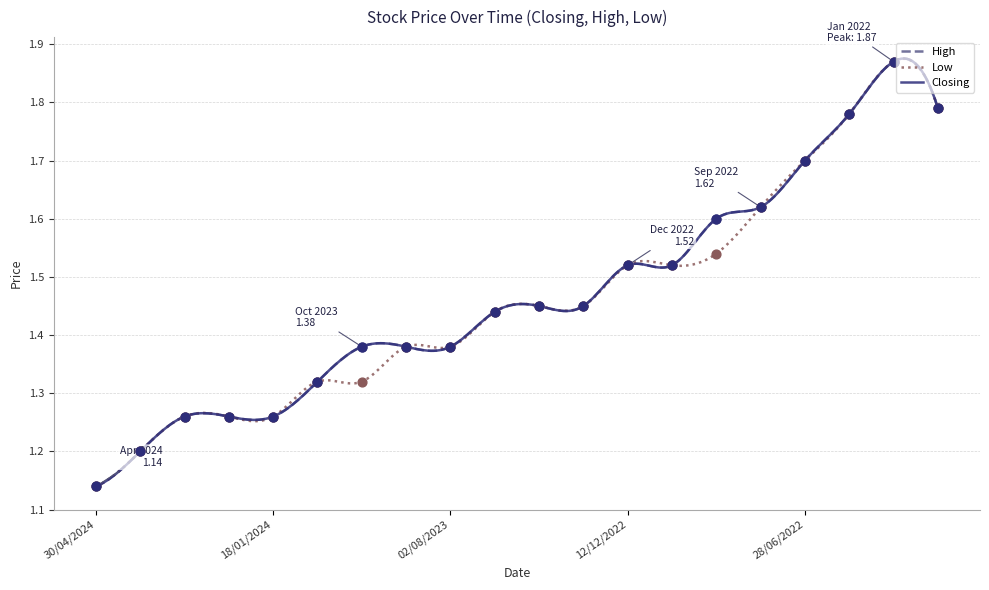

What are all the series names shown in the legend?

High, Low, Closing